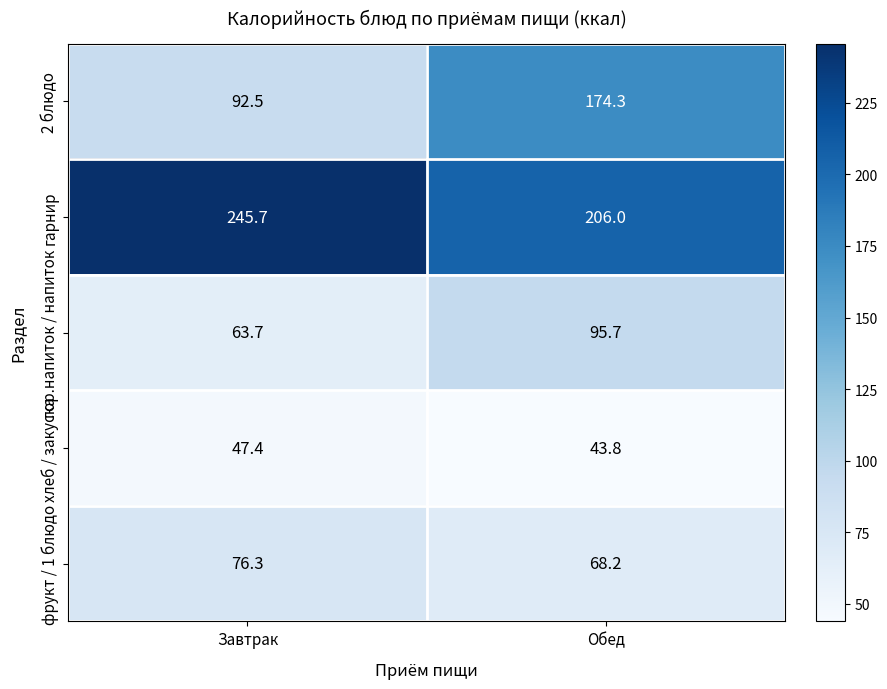

What is the spread (max minus min) of values at Обед?

162.2